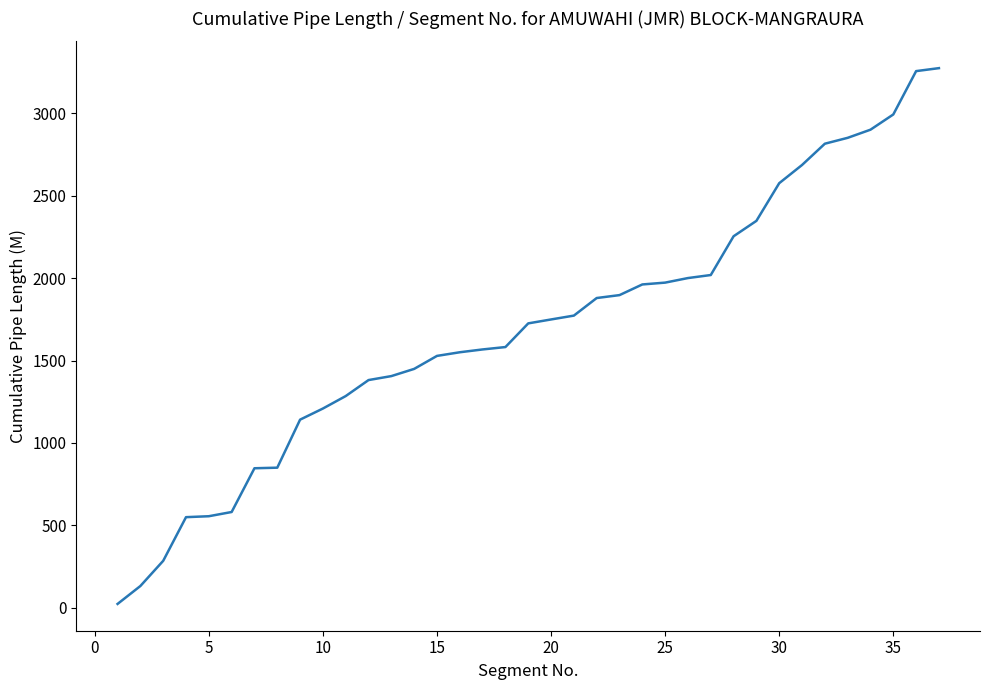

What is the difference between the maximum and minimum values?

3252.3